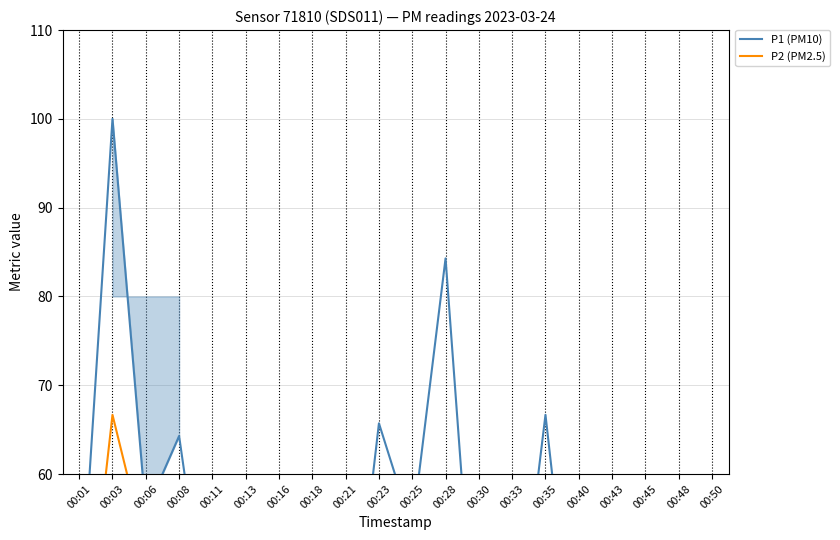

Where is P2 (PM2.5) nearest to the value 45?

00:28